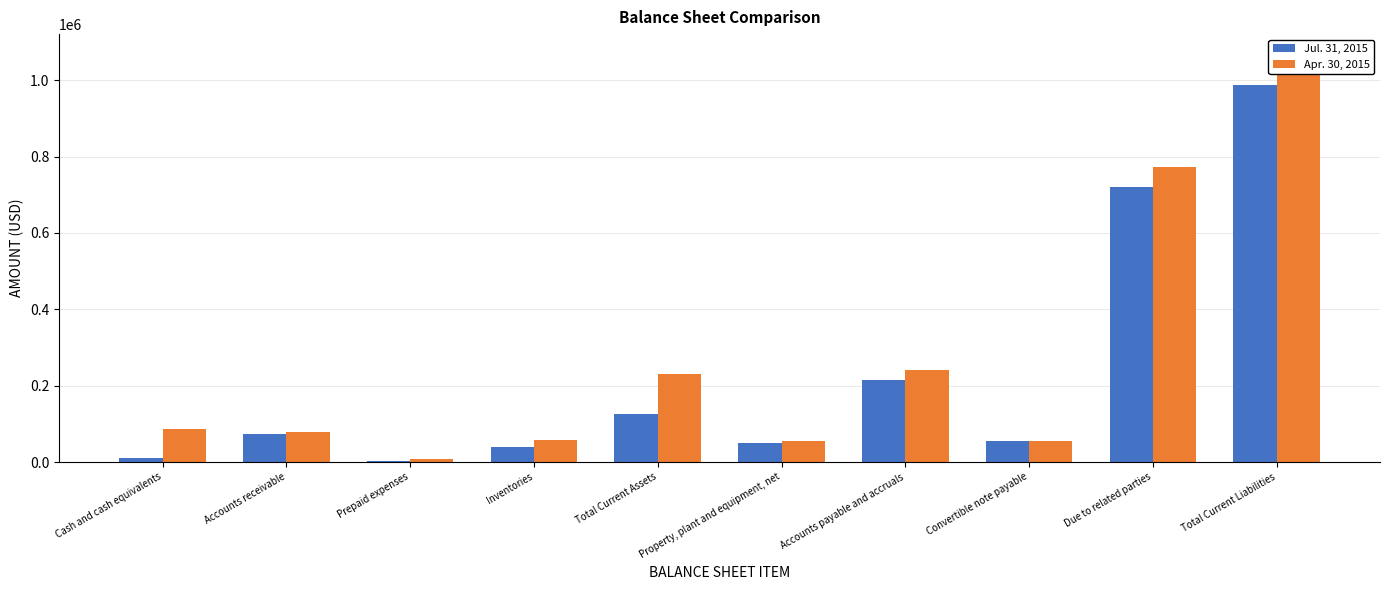

What is the highest value of the Jul. 31, 2015 series?

986905